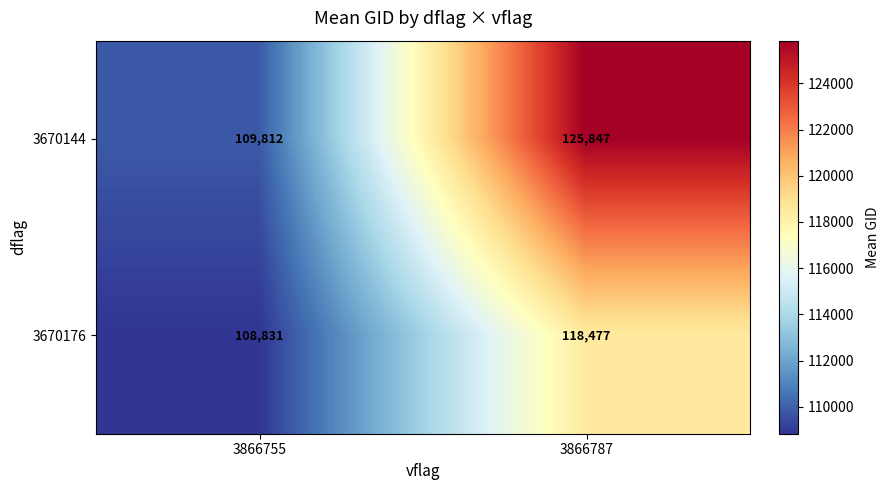

What is the sum of the 3670176 values at 3866787 and 3866755?

227308